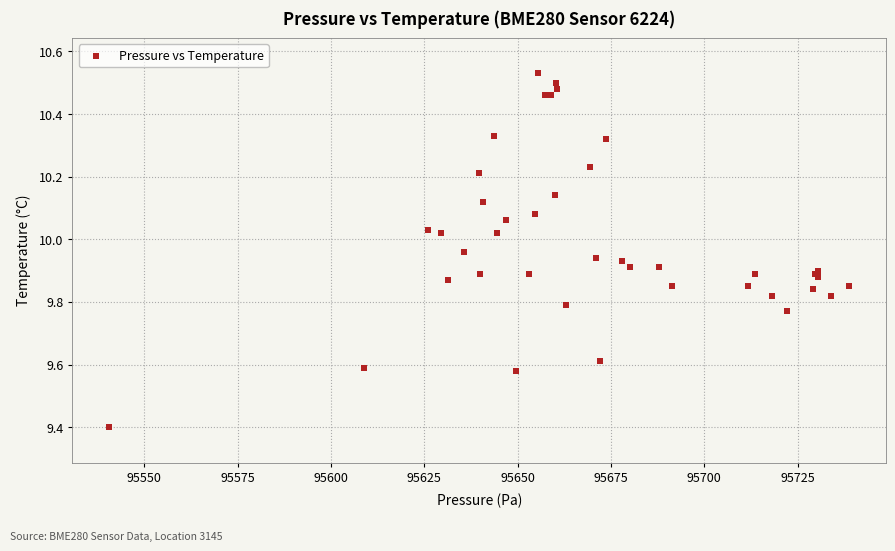

What Y value in the scatter plot is closest to 9?

9.4